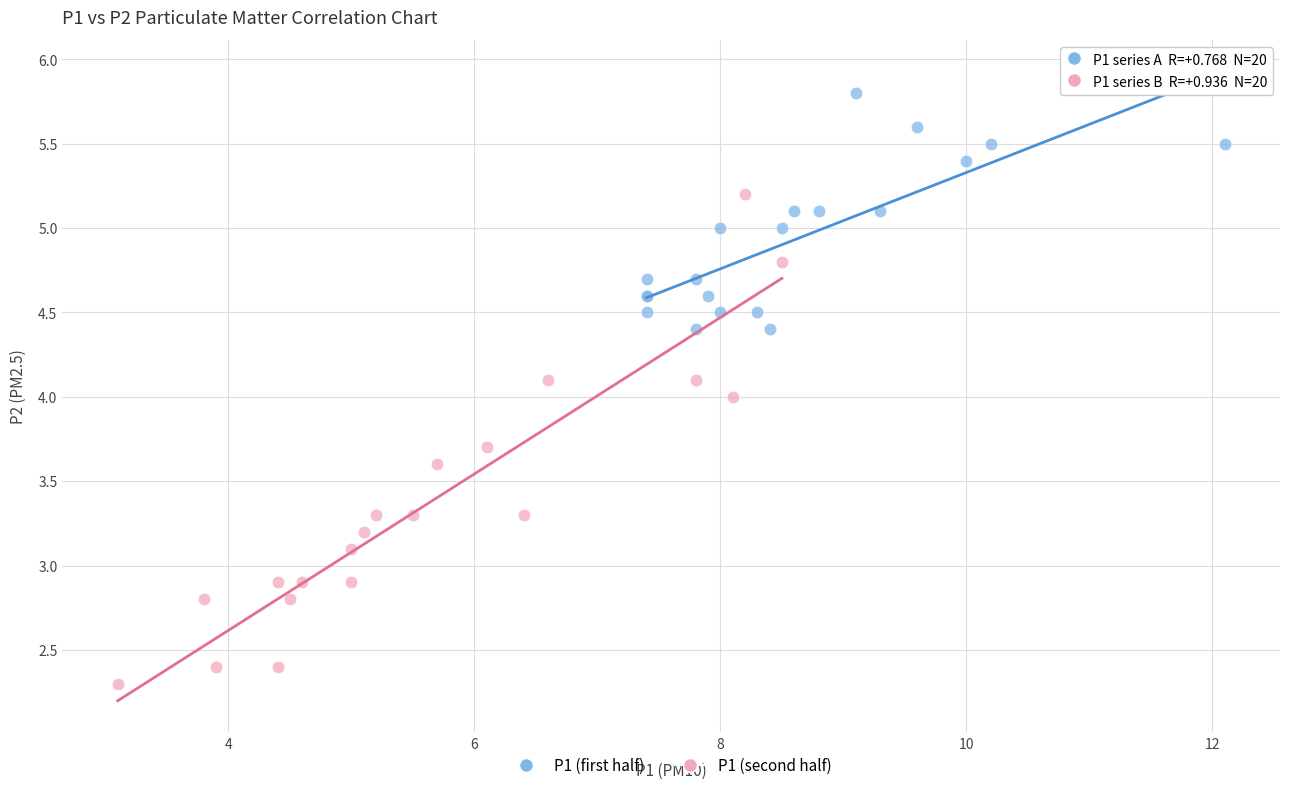

Which series contains the highest Y value?

P1 (first half)